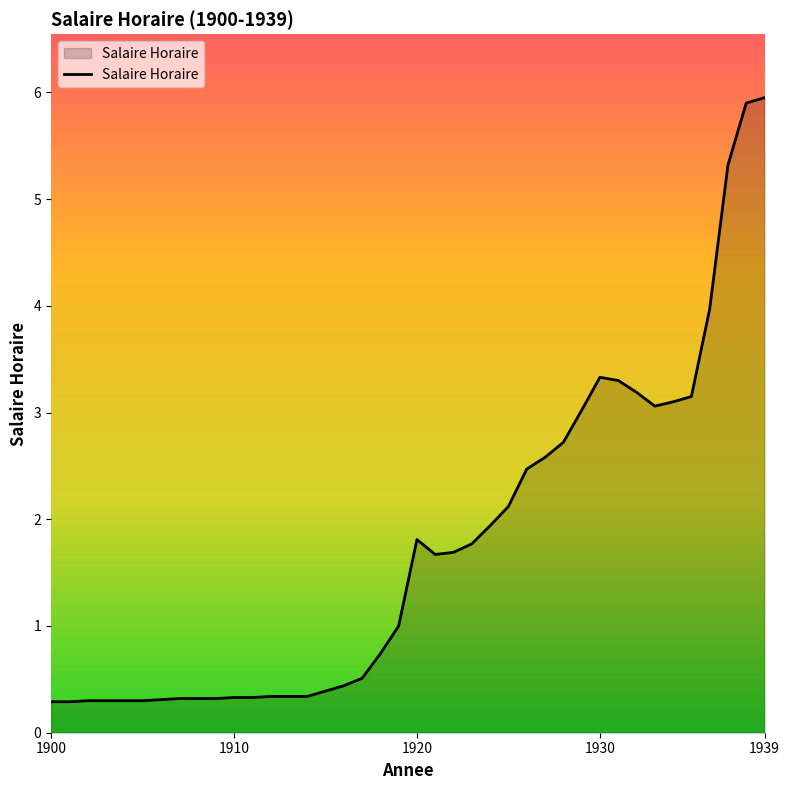

What is the smallest value displayed?

0.3